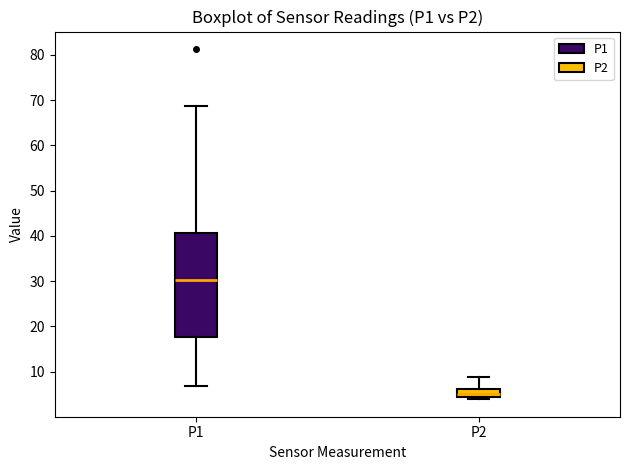

Where is the lower edge of the box for P2 on the y-axis? The values are not printed on the chart, so give them approximately, as read against the axis.

5